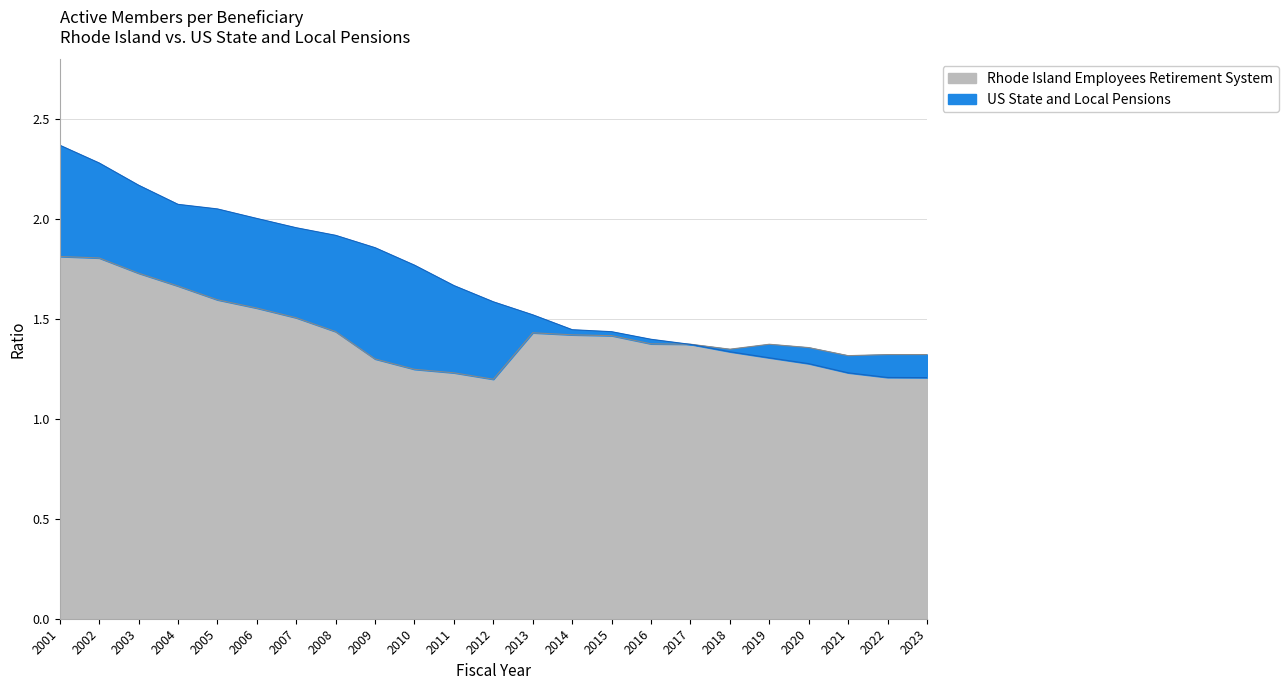

What value does the US State and Local Pensions series have at 2013?

1.5